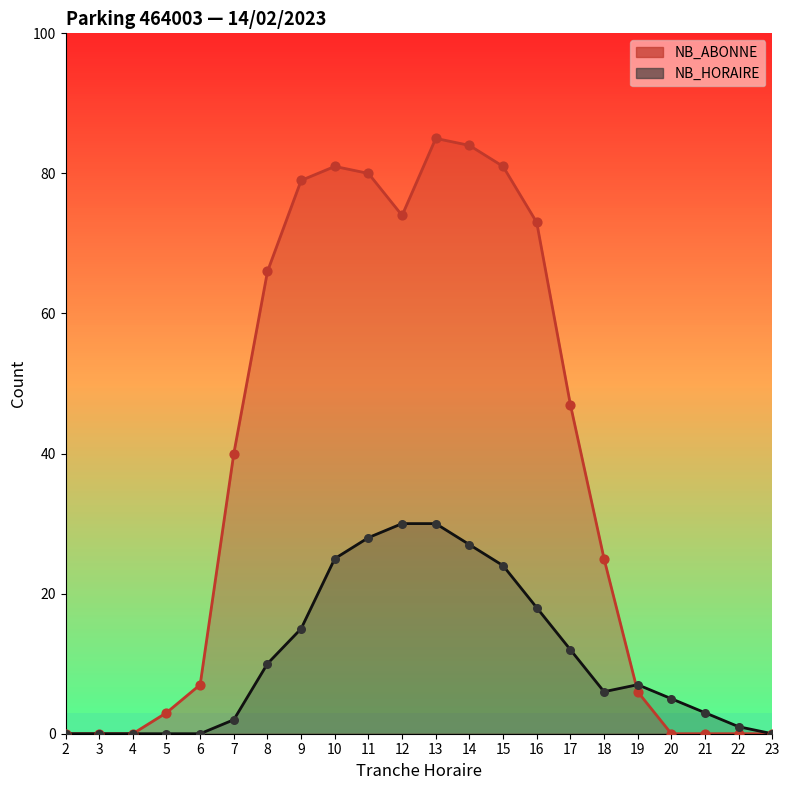

What are all the series names shown in the legend?

NB_HORAIRE, NB_ABONNE